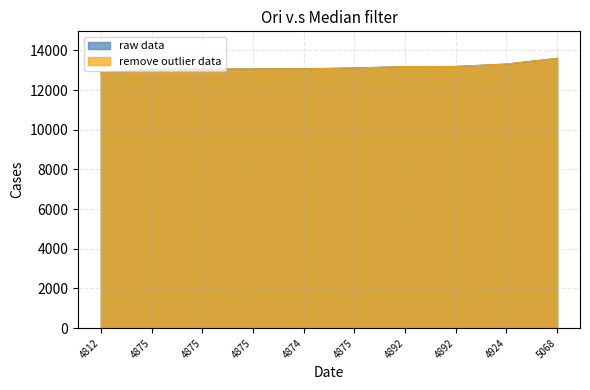

What is the difference between the maximum and minimum values in the raw data series?

736